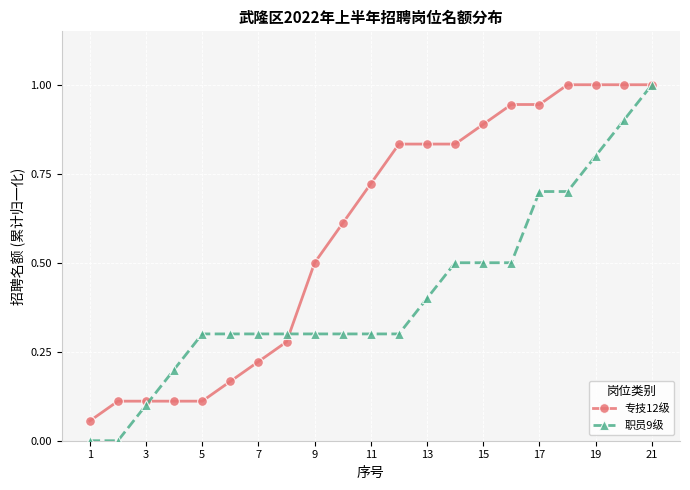

Which series has the largest range (max minus min)?

职员9级